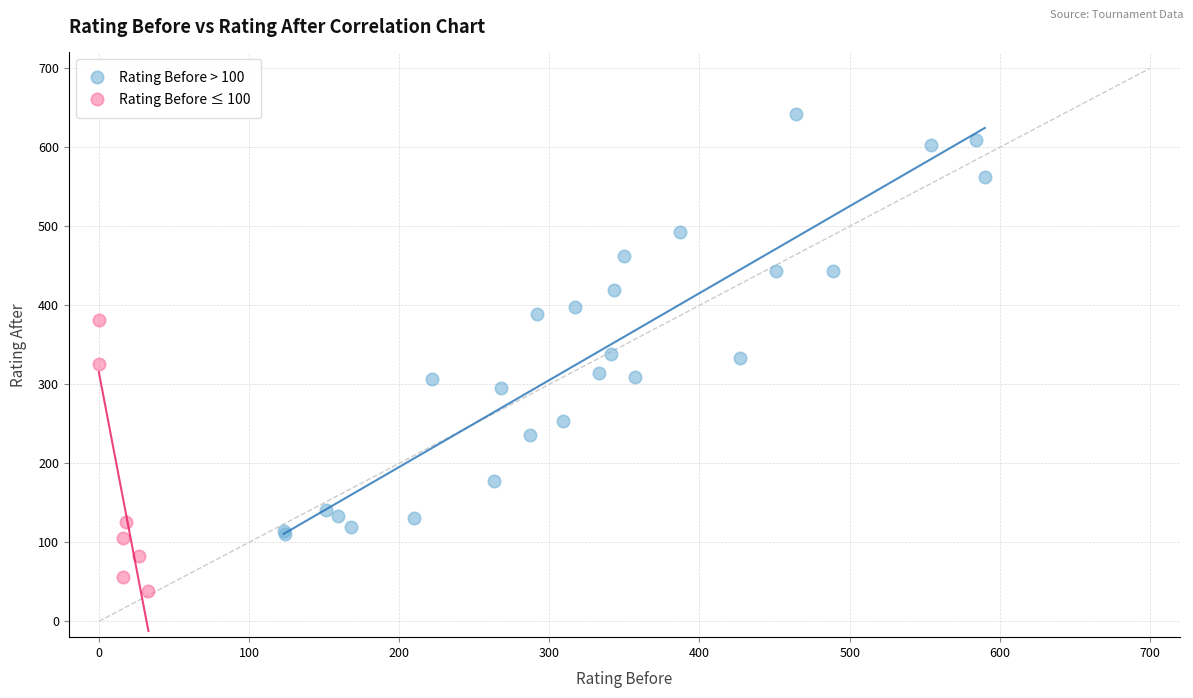

Which series reaches the maximum Y coordinate?

Rating Before > 100